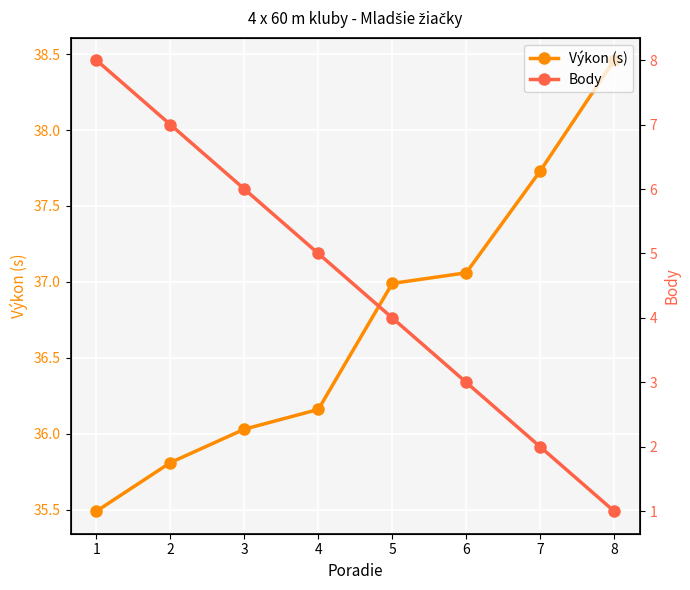

Which series has the largest range (max minus min)?

Body